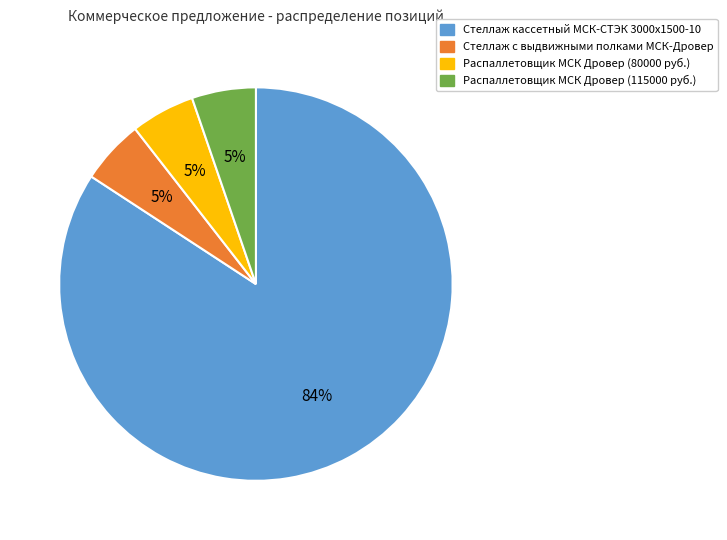

How many slices are in this pie chart?

4